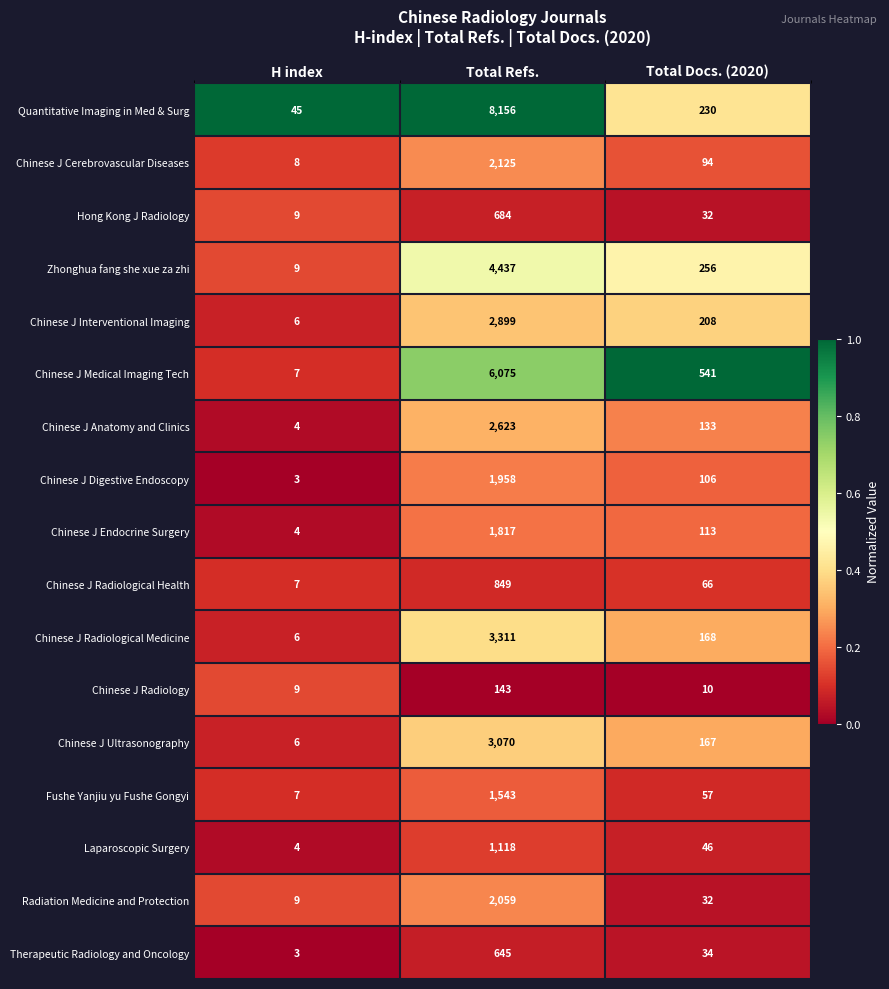

What is the approximate value of Chinese J Radiology at H index, to the nearest 10?

10